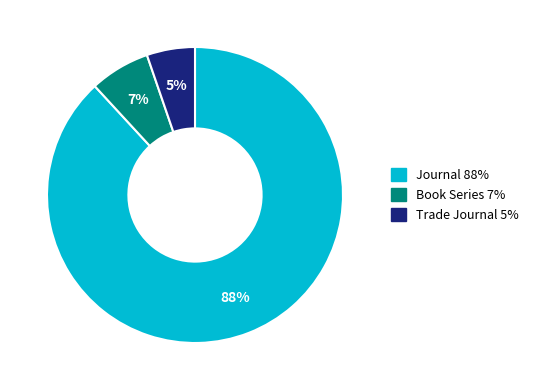

To the nearest percent, what is the difference between the largest and smallest slice percentages?

83%